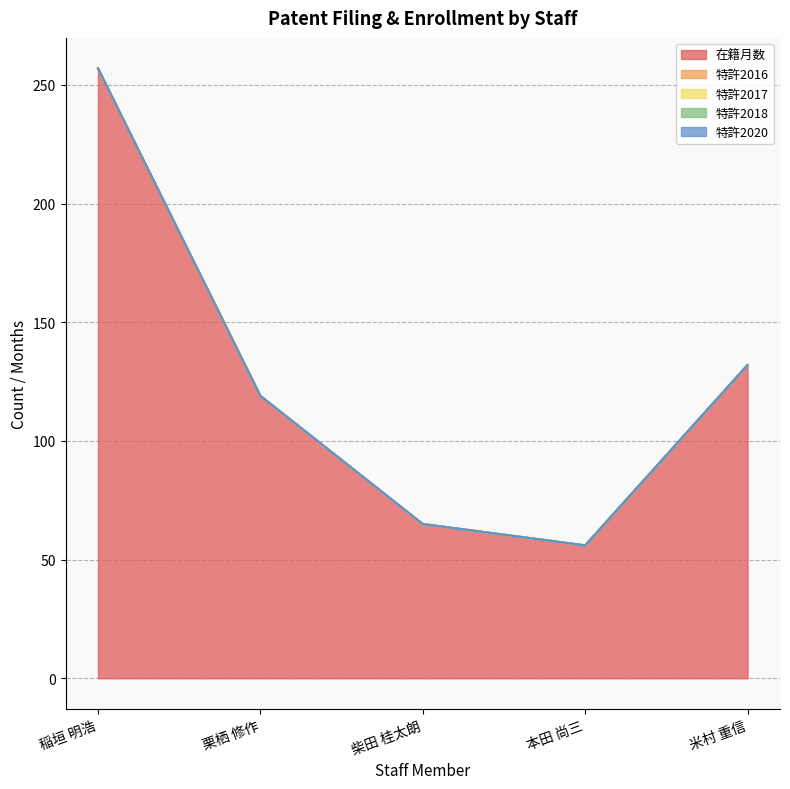

Which series has the largest total across all categories?

在籍月数